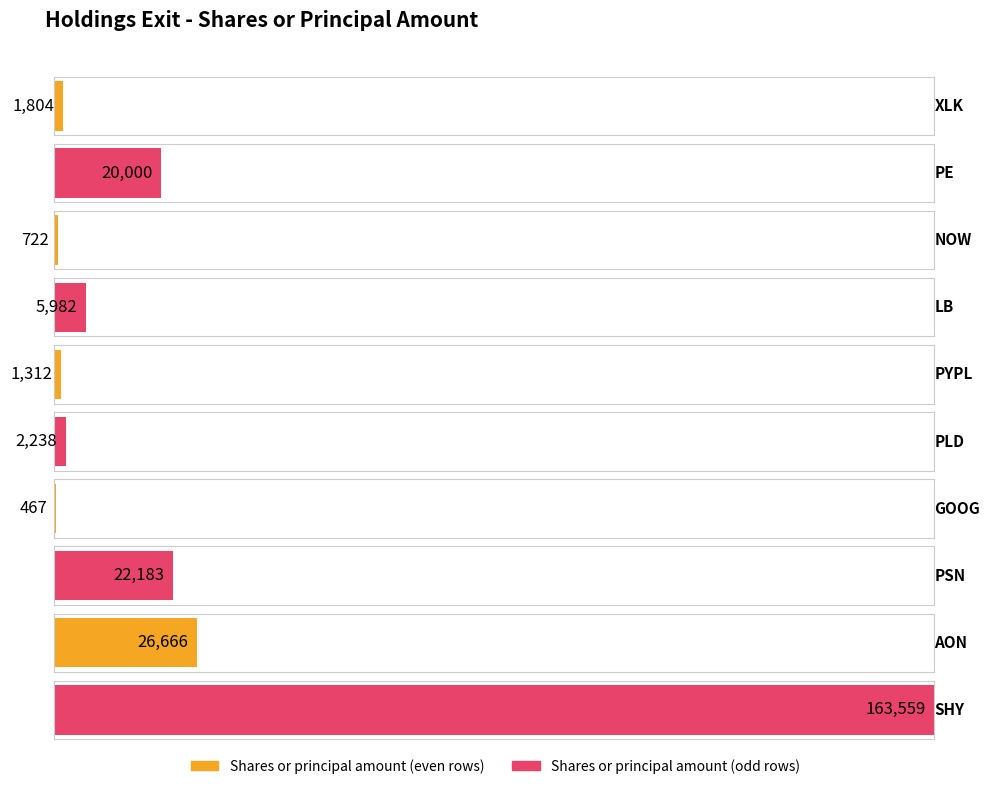

What position from the left is PLD?

6